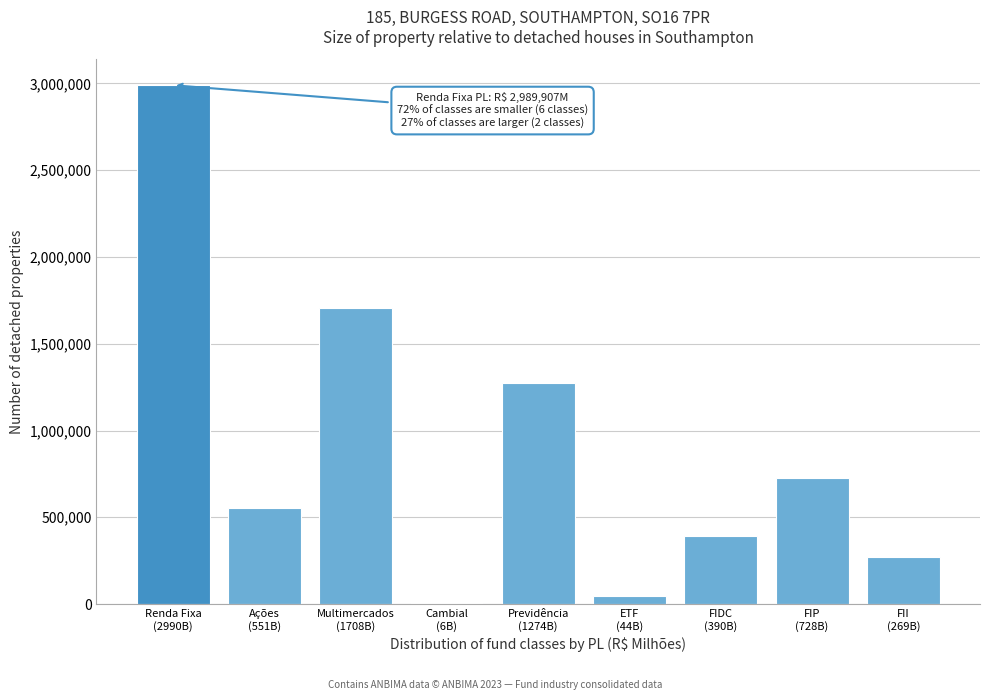

What is the greatest value displayed?

2989907.0